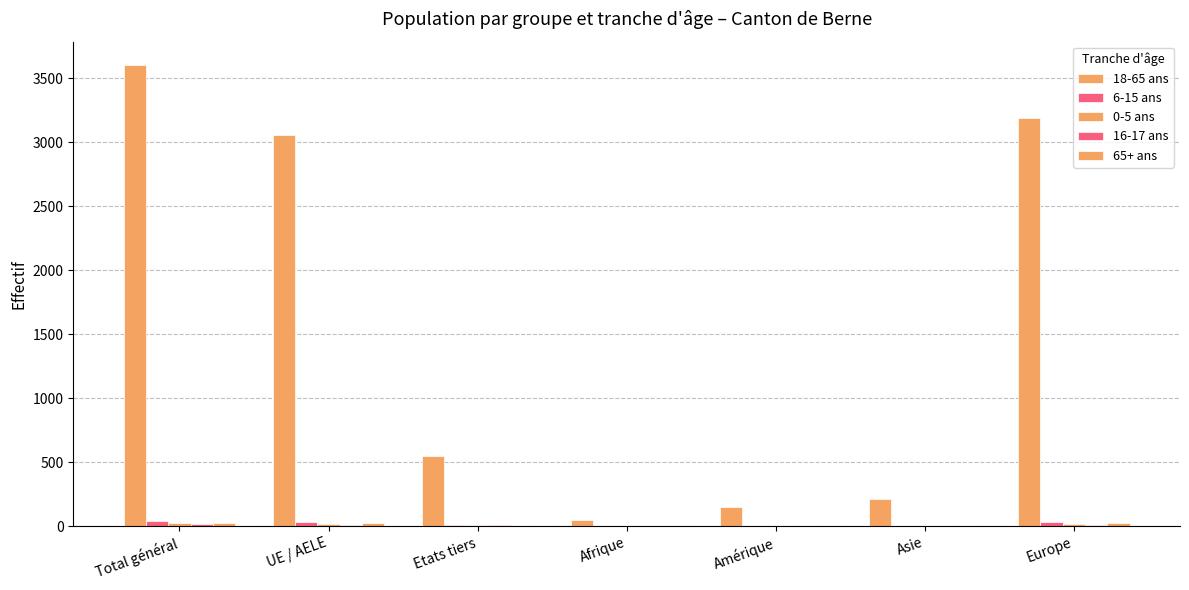

Is it true that 0-5 ans equals 14 at Etats tiers?

False